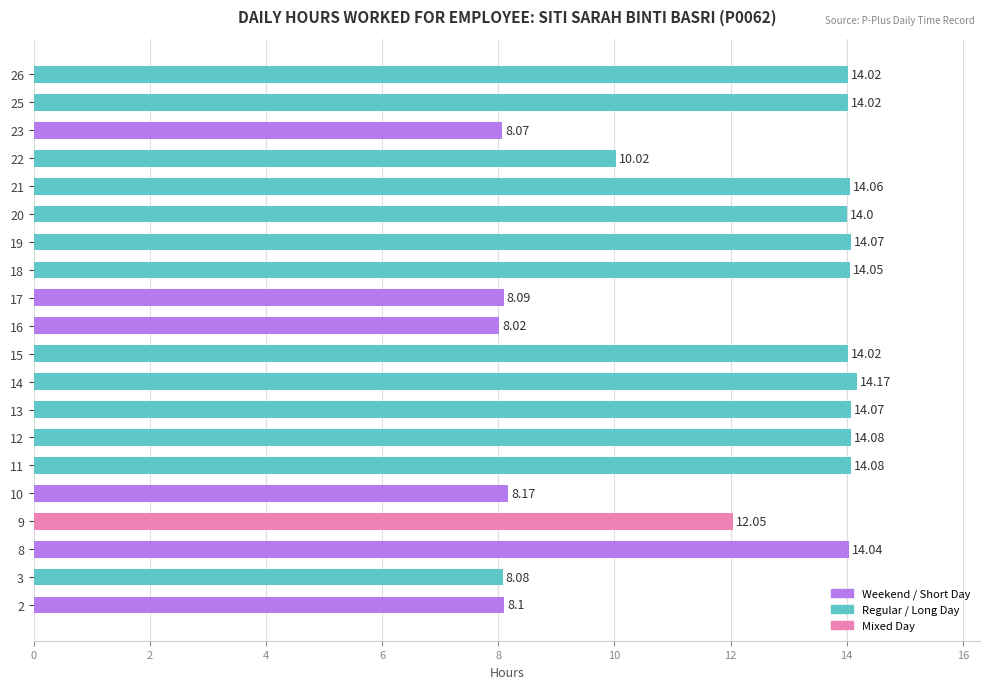

What is the sum of the values at 21 and 20?

28.1